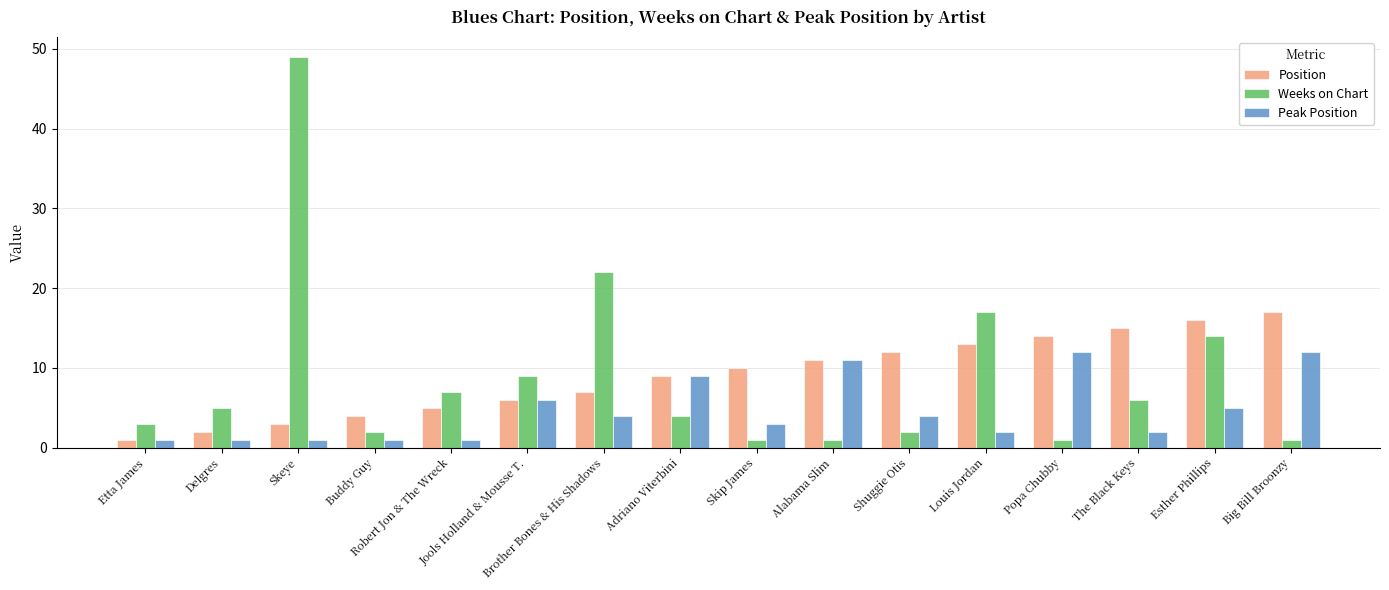

Rank the series by their maximum value, from highest to lowest.

Weeks on Chart, Position, Peak Position